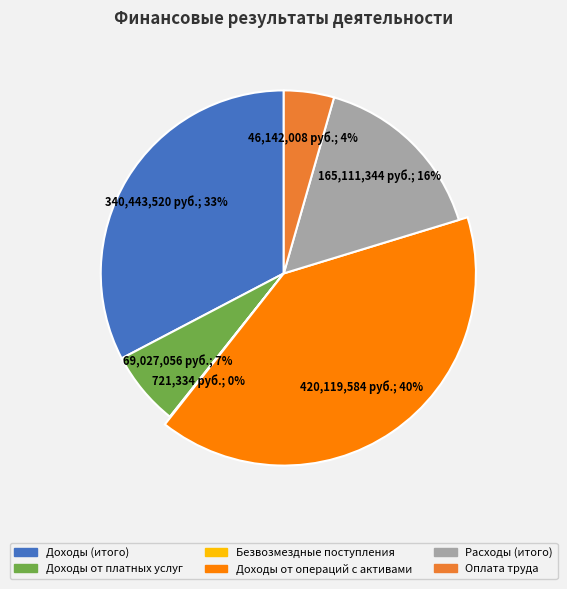

True or false: Безвозмездные поступления accounts for 0% of the total.

True